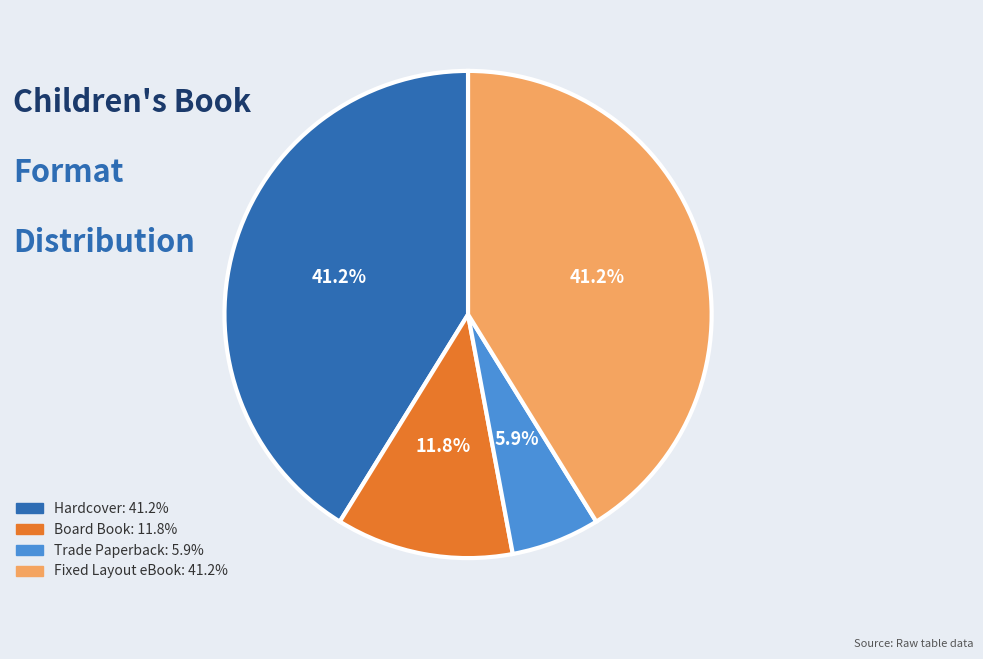

Does Fixed Layout eBook account for over 50% of the chart?

No